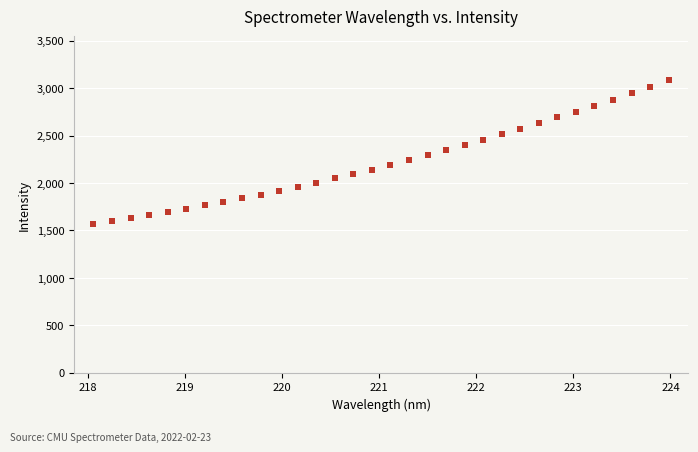

What is the range of Y values (max minus min)?

1516.7